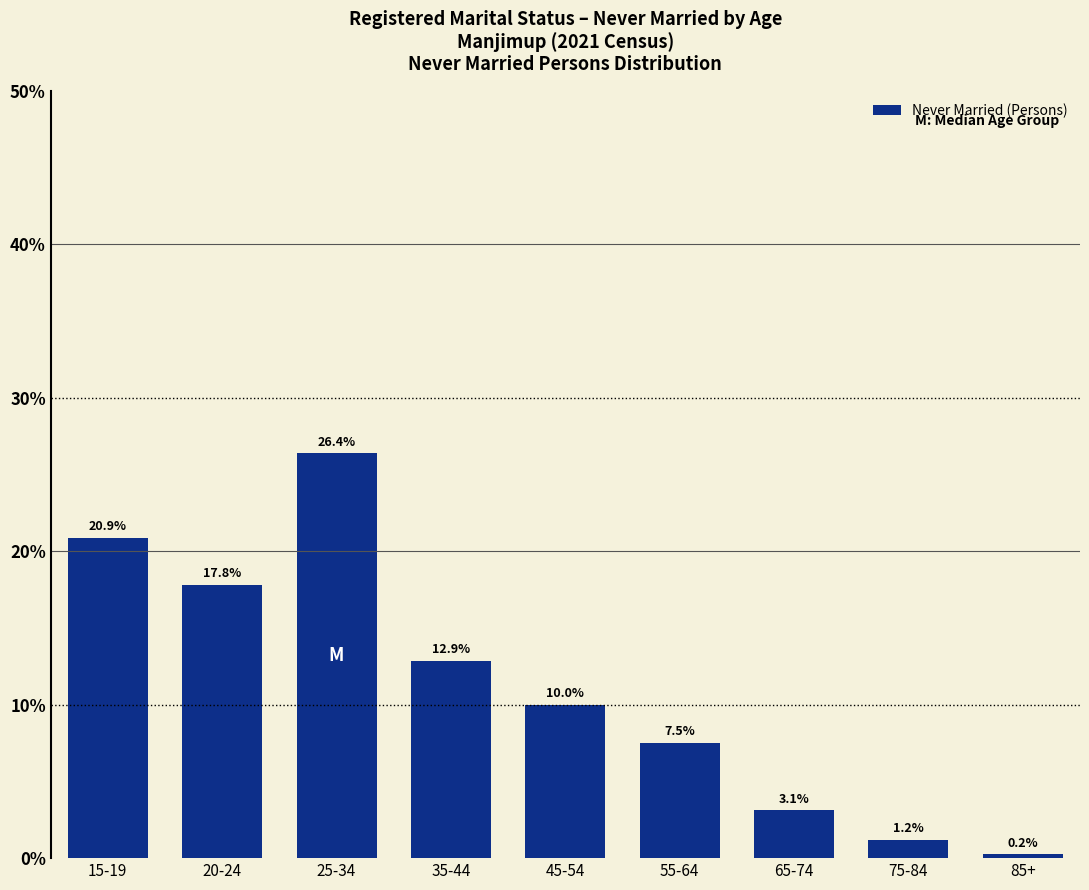

Reading left to right, transcribe all the data shown in this chart.

20.9	17.8	26.4	12.9	10.0	7.5	3.1	1.2	0.2